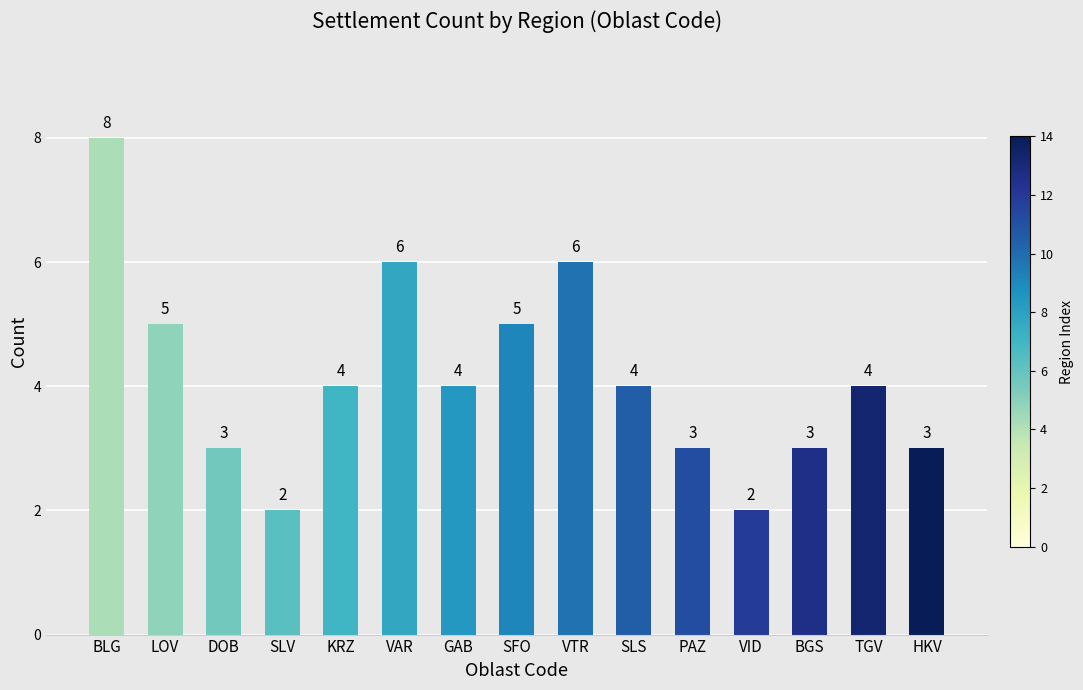

Read the value at SLV.

2